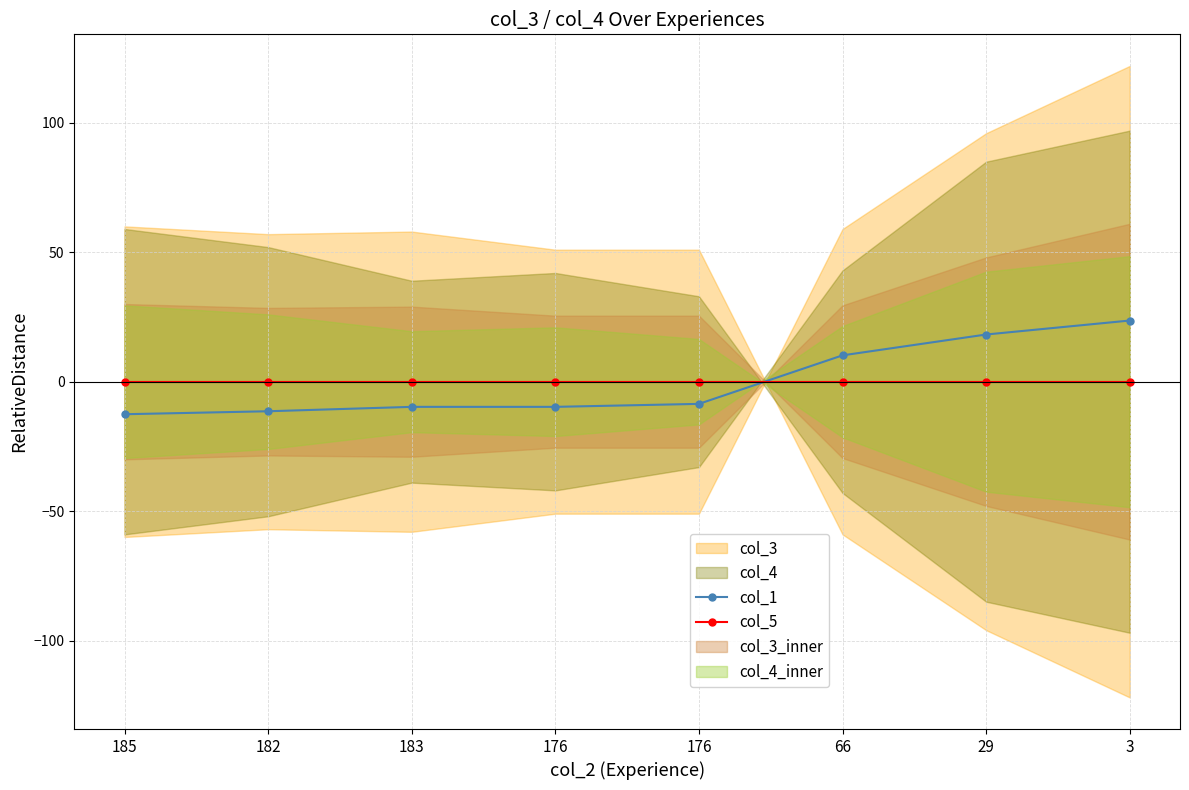

How many lines are shown in the chart?

2